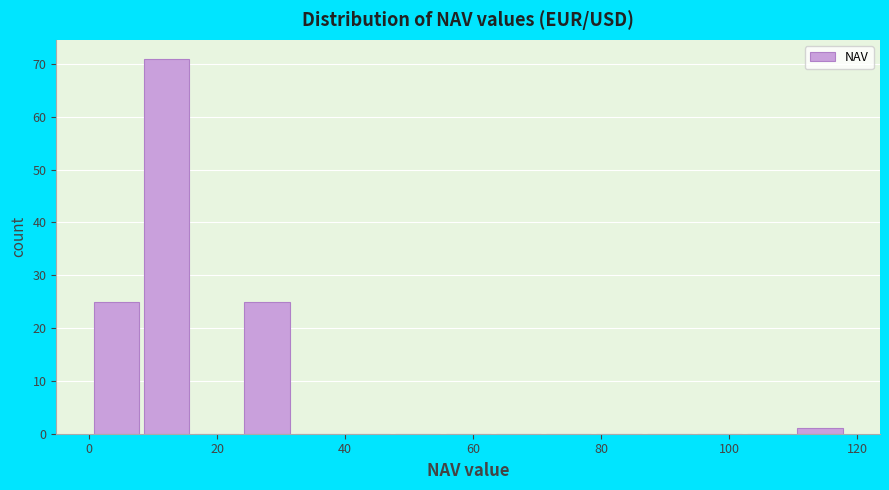

Around what value on the x-axis is the tallest bar? Give the approximate position of its centre, as read against the axis.

12